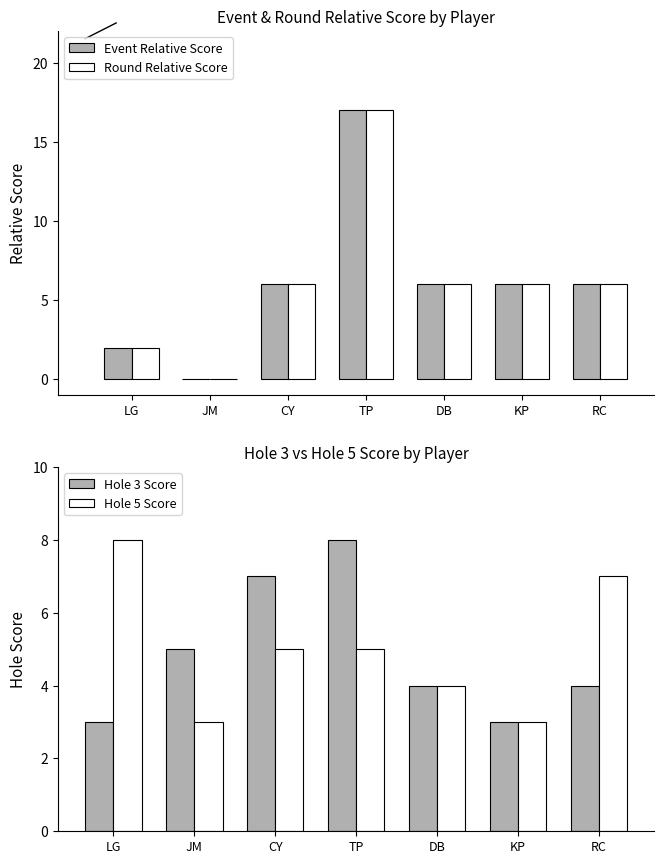

Is it true that Hole 3 Score equals 3 at KP?

True